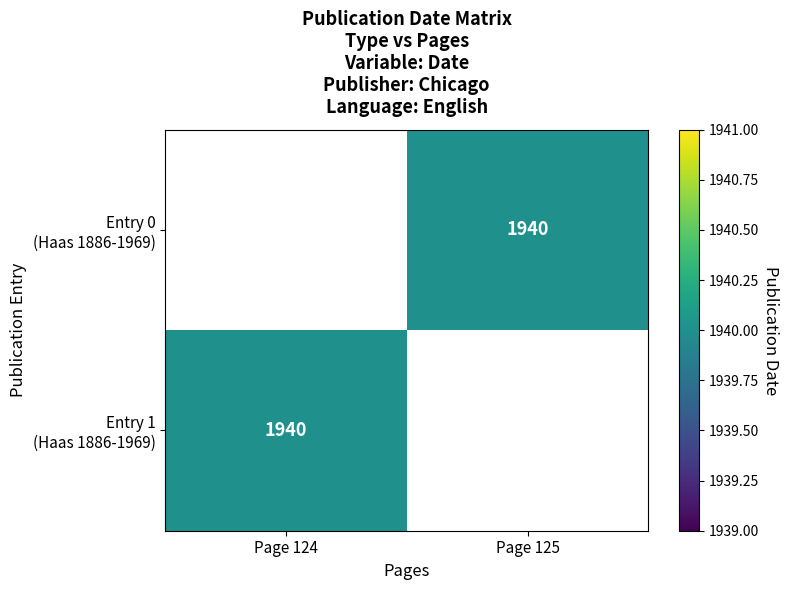

What is the difference between the Entry 0 (Haas 1886-1969) values at Page 125 and Page 124?

1940